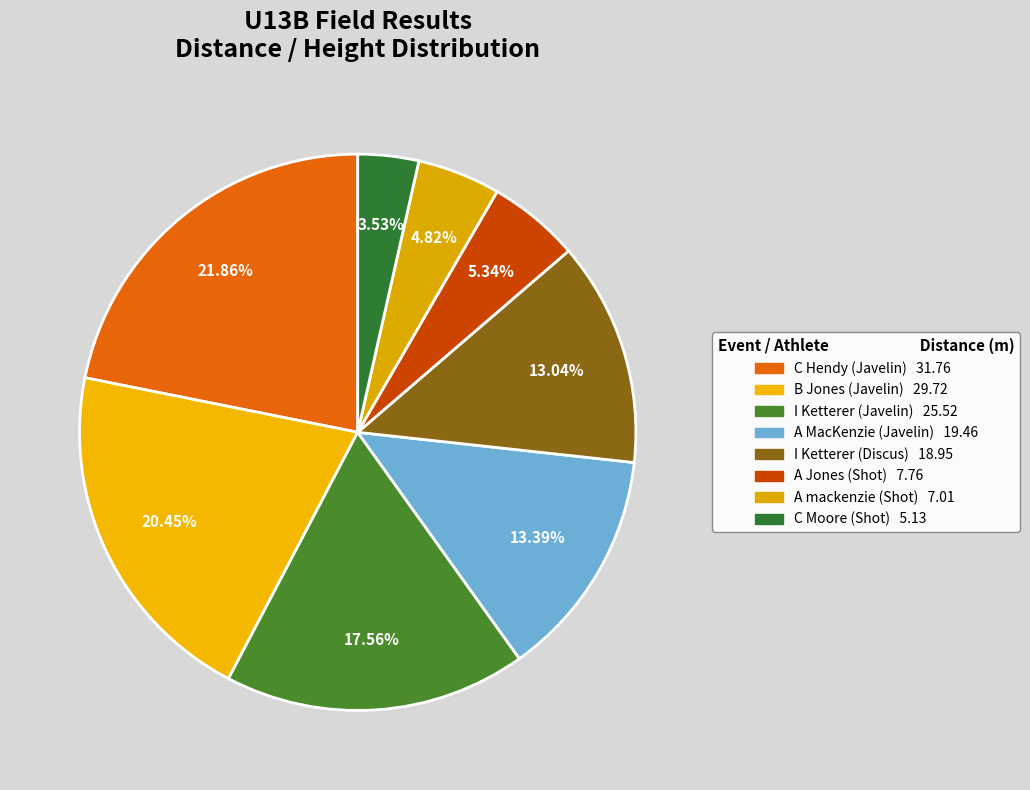

Rank the categories by value from highest to lowest.

C Hendy (Javelin), B Jones (Javelin), I Ketterer (Javelin), A MacKenzie (Javelin), I Ketterer (Discus), A Jones (Shot), A mackenzie (Shot), C Moore (Shot)